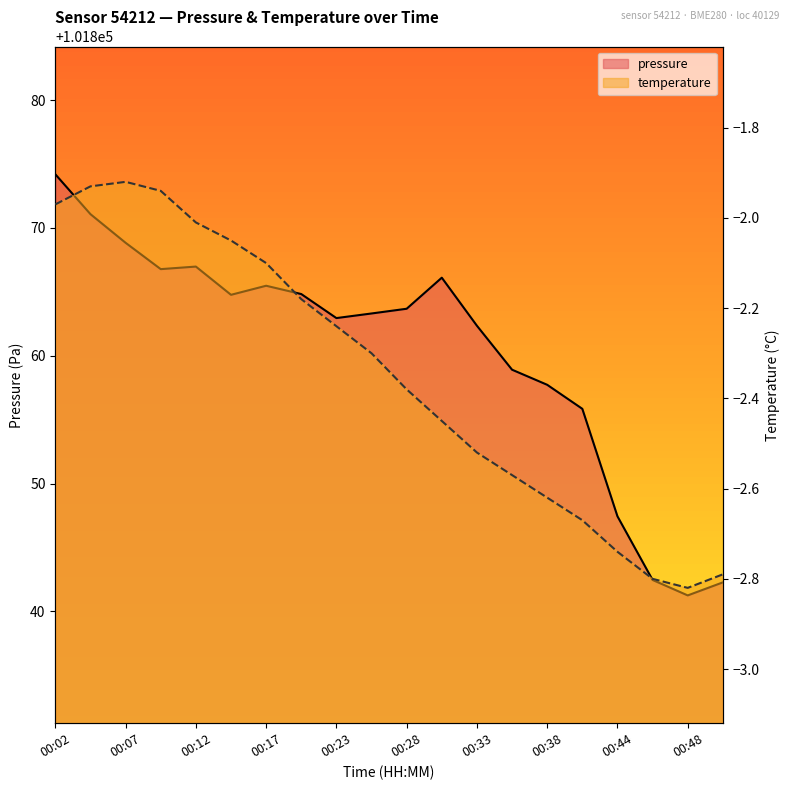

What is the spread (max minus min) of values at 00:38?

101860.3